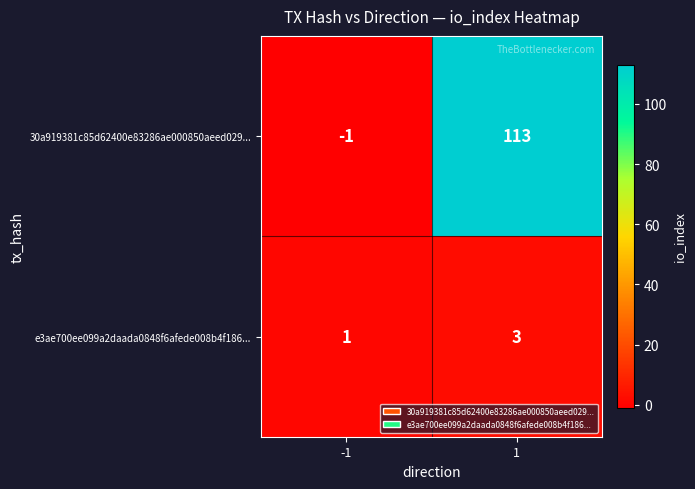

Which series changed the most between -1 and 1?

30a919381c85d62400e83286ae000850aeed029...